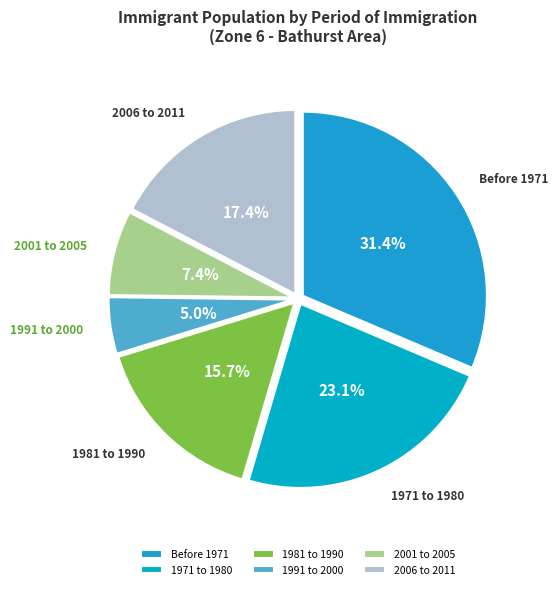

To the nearest percent, what is the difference between the 1971 to 1980 and 1991 to 2000 slice percentages?

18%